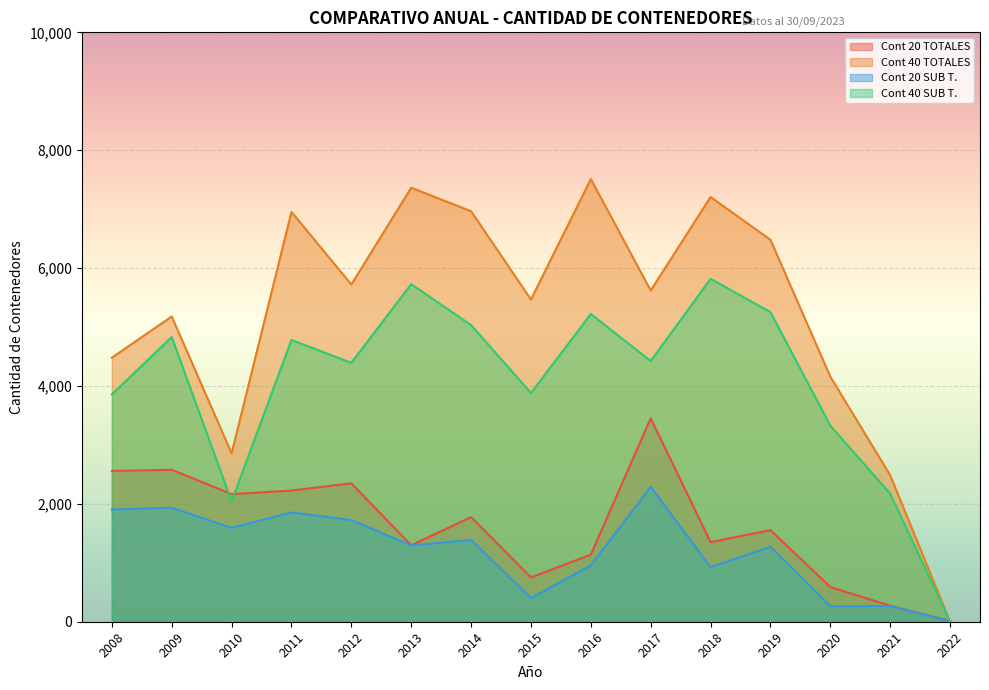

The Cont 40 TOTALES series shows 6953 at 2011. True or false?

True